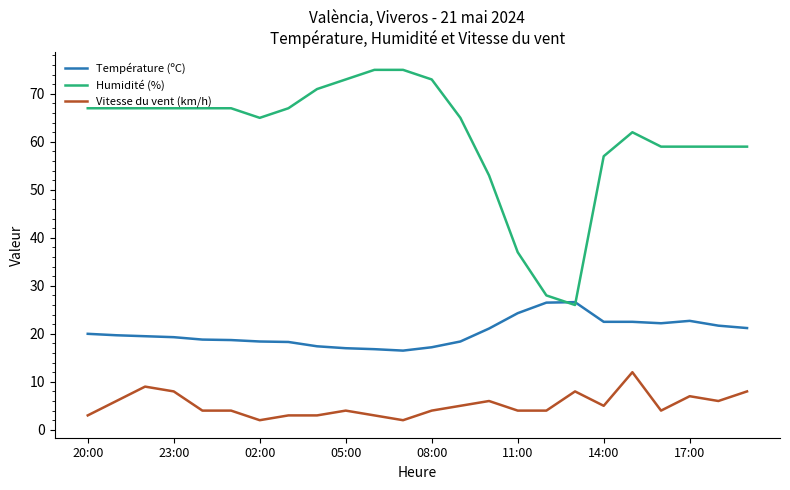

Which series has the widest spread of values?

Humidité (%)